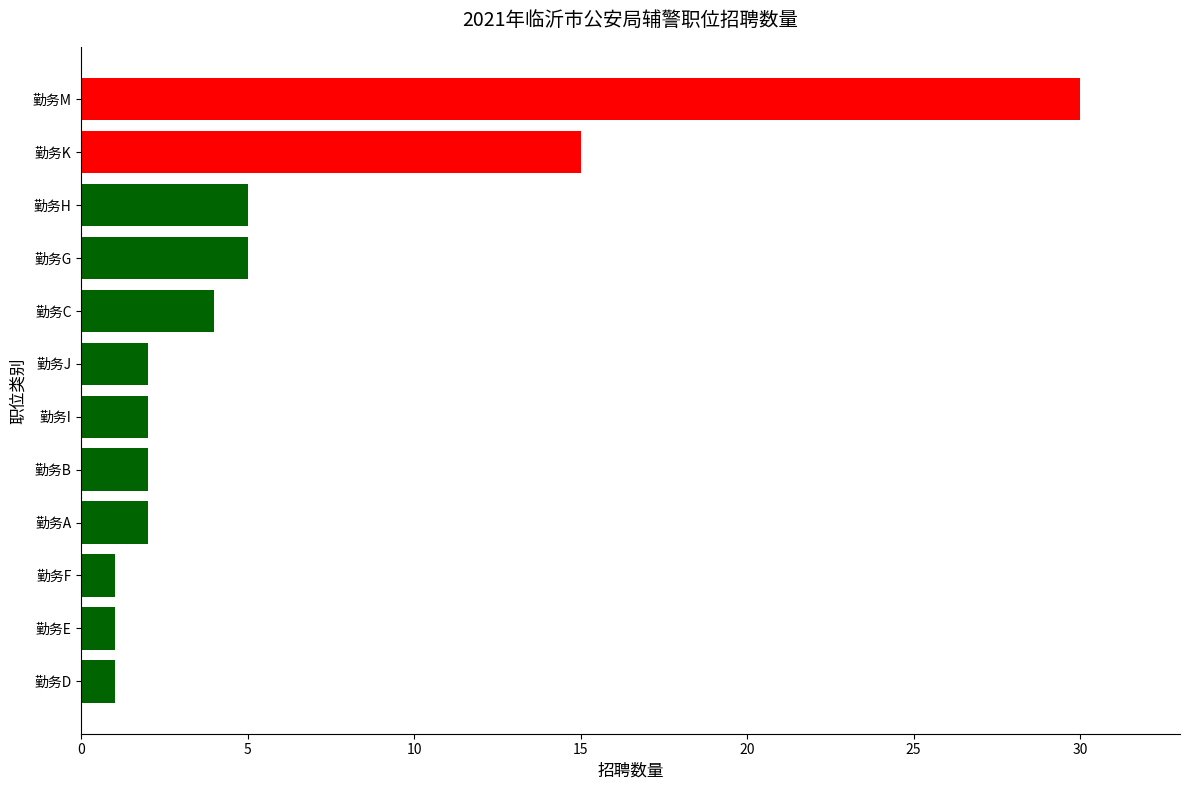

The value at 勤务K is 15. True or false?

True